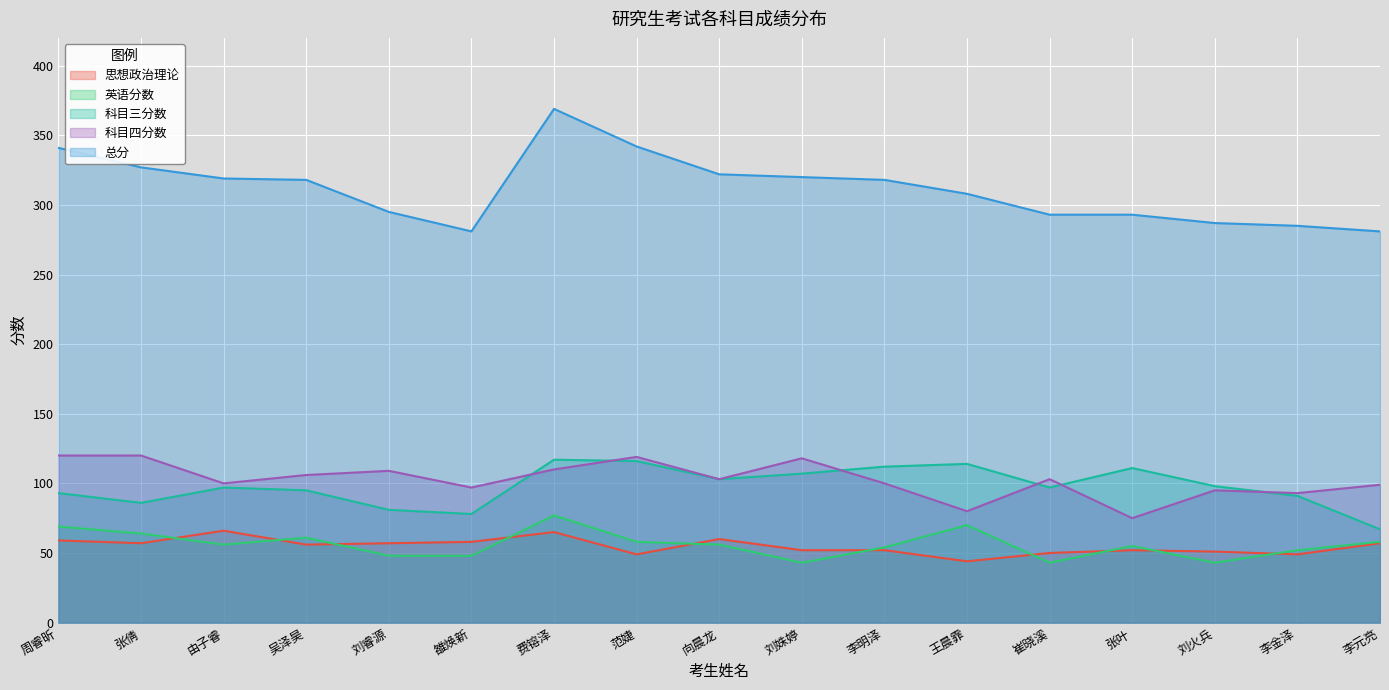

How many lines are shown in the chart?

5